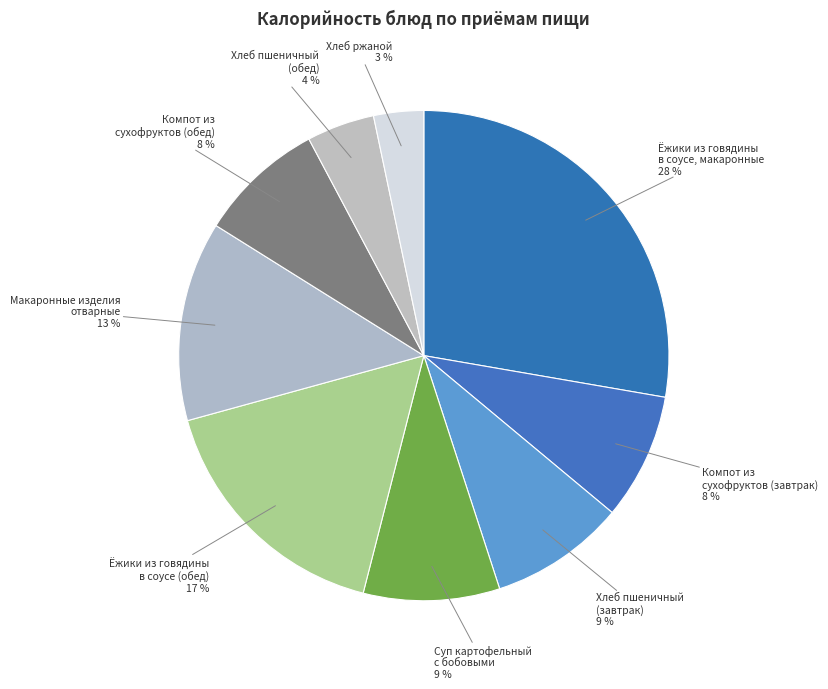

What percentage is the Суп картофельный с бобовыми slice, to the nearest percent?

9%